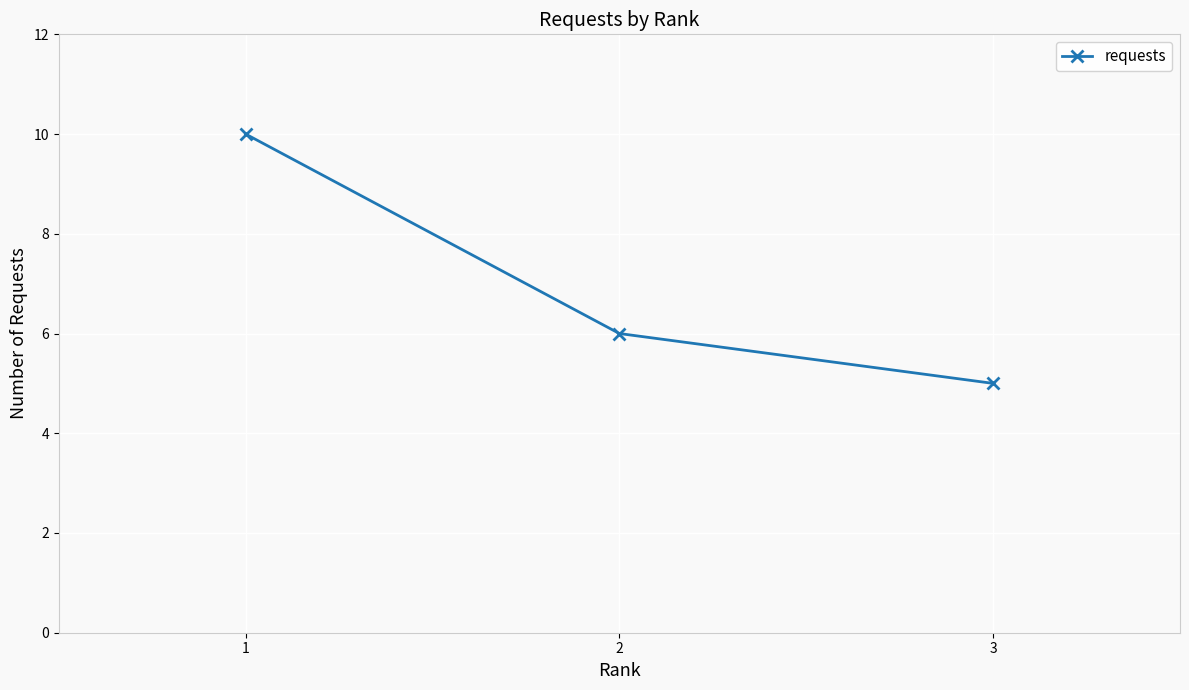

How many data points are less than 6?

1